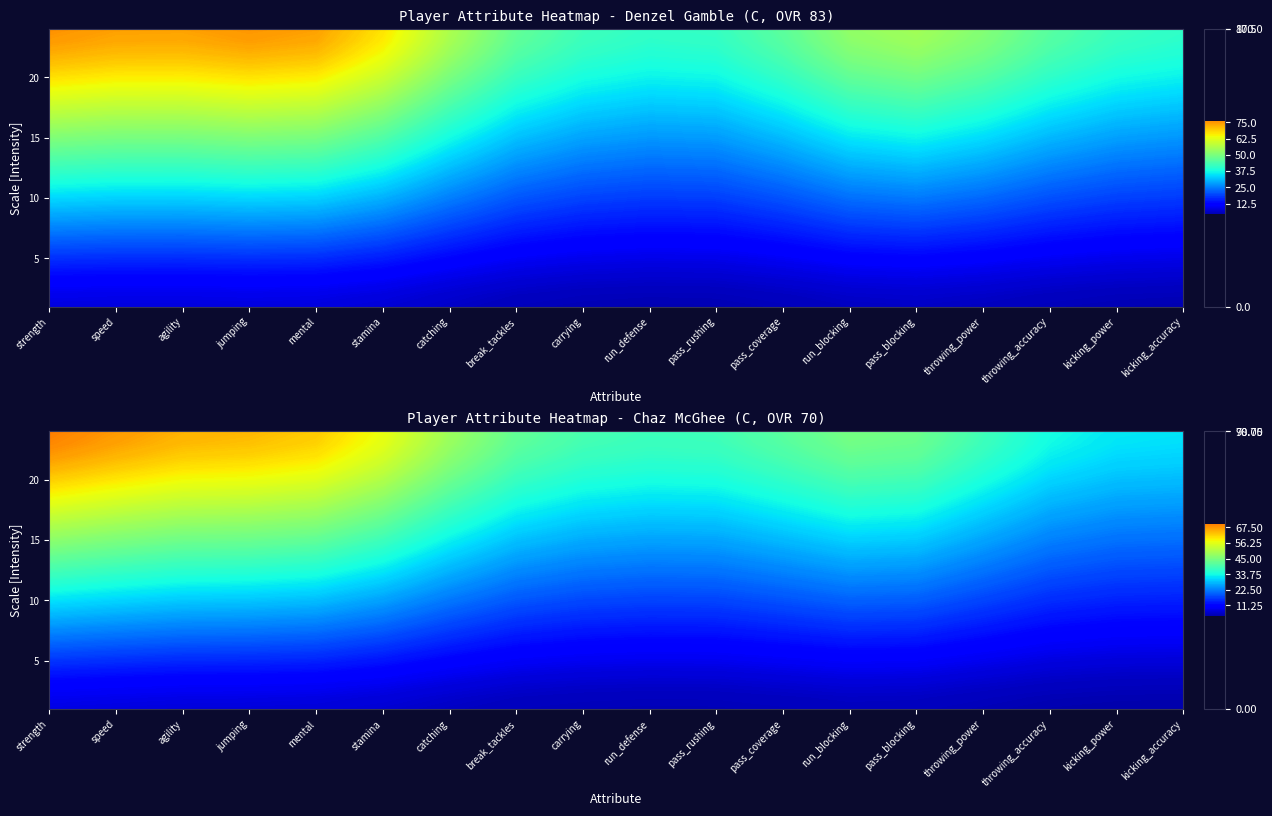

Which series has the widest spread of values?

Denzel Gamble